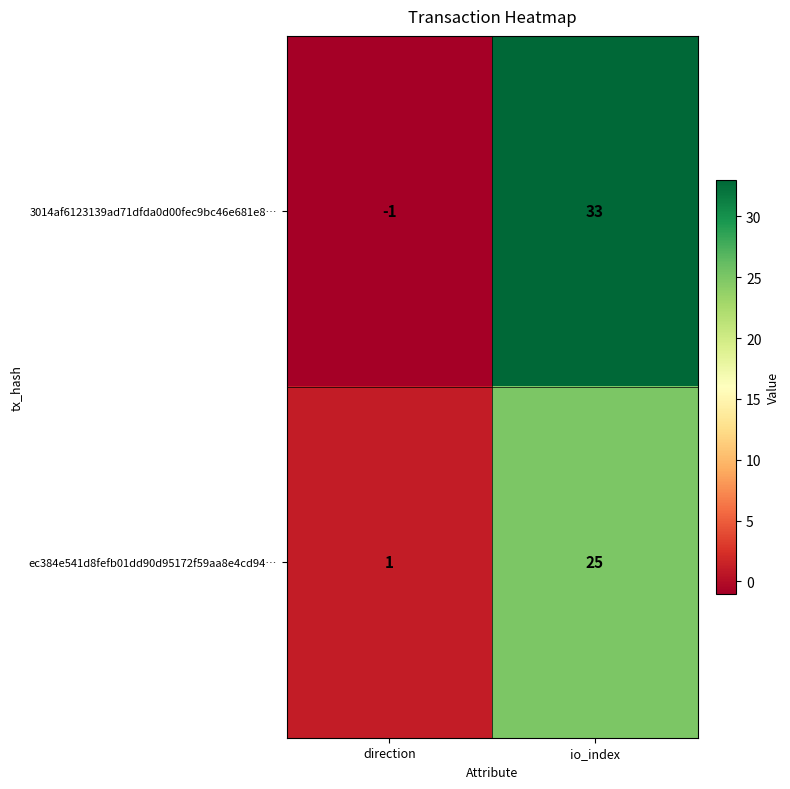

Which label corresponds to the largest value in the chart?

io_index